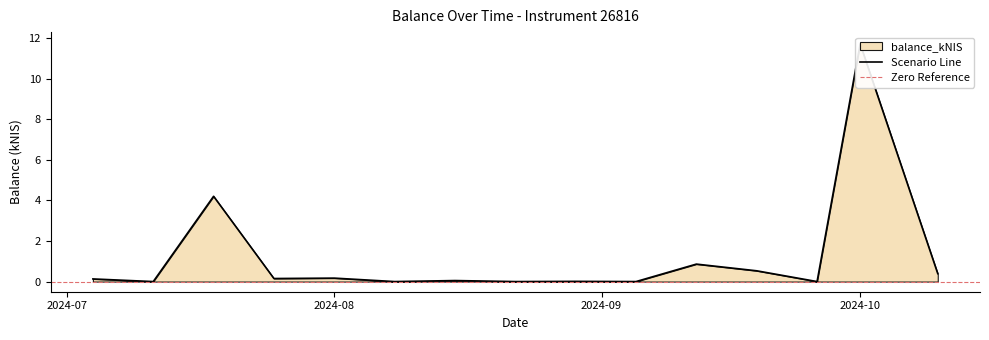

How many lines are shown in the chart?

1